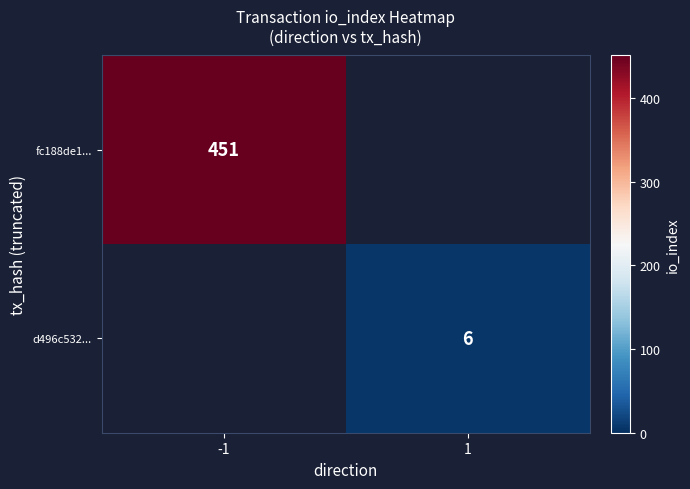

The value of d496c532... at 1 is 10.0. True or false?

False